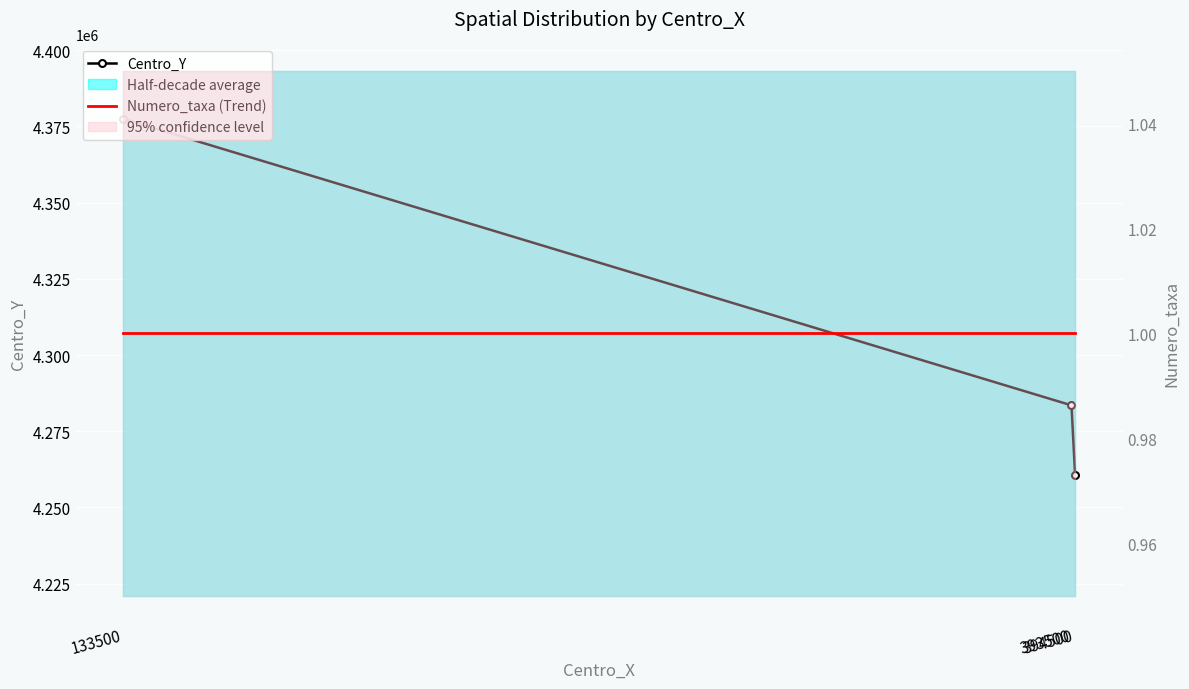

At how many categories does at least one series exceed 2917631?

3